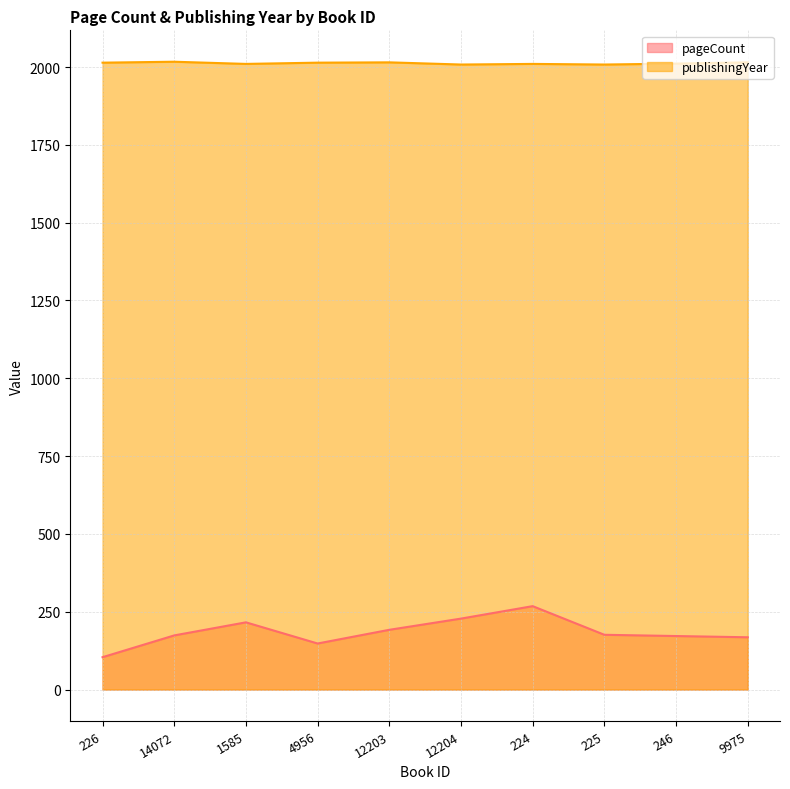

Which series has the widest spread of values?

pageCount